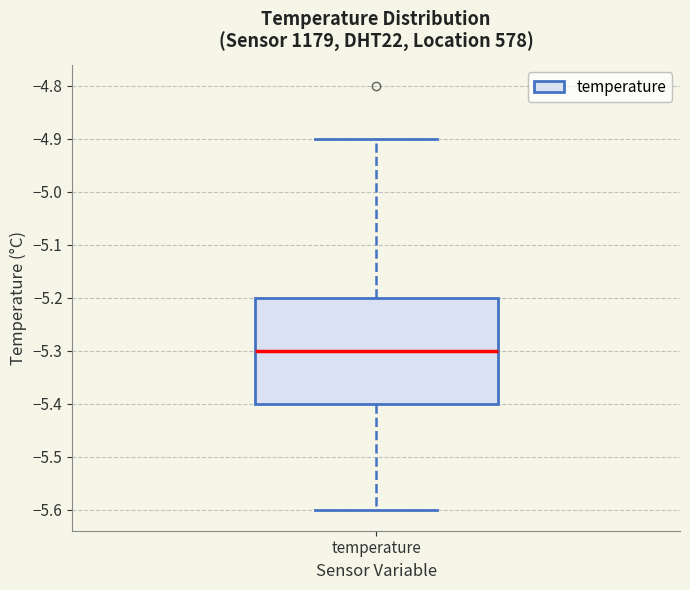

Where does the upper whisker of the box for temperature end on the y-axis? The values are not printed on the chart, so give them approximately, as read against the axis.

-4.9